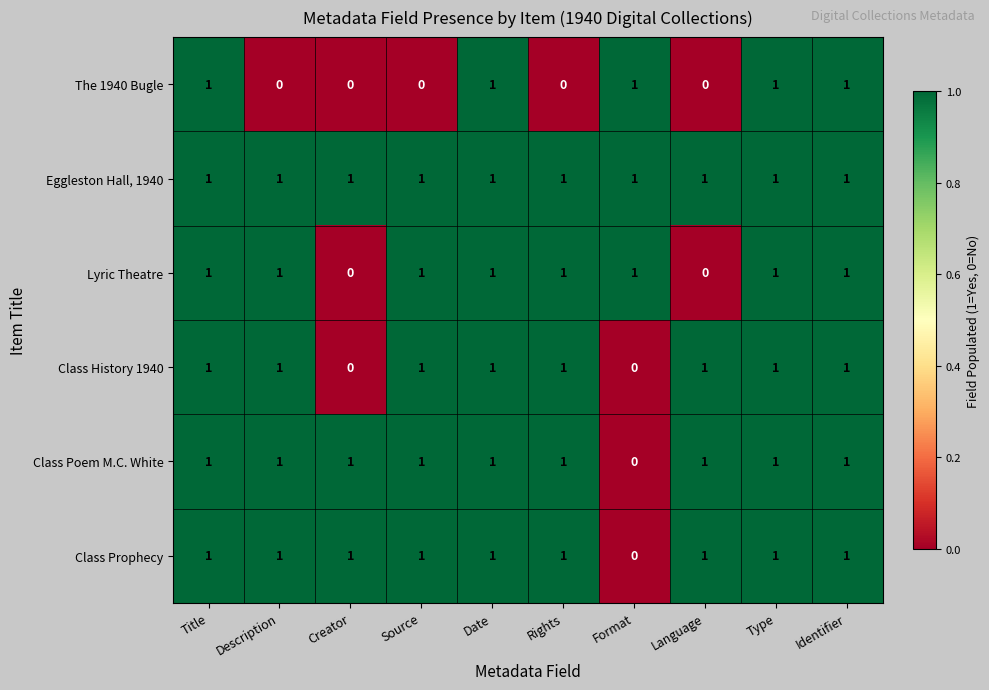

Which series has the largest total across all categories?

Eggleston Hall, 1940